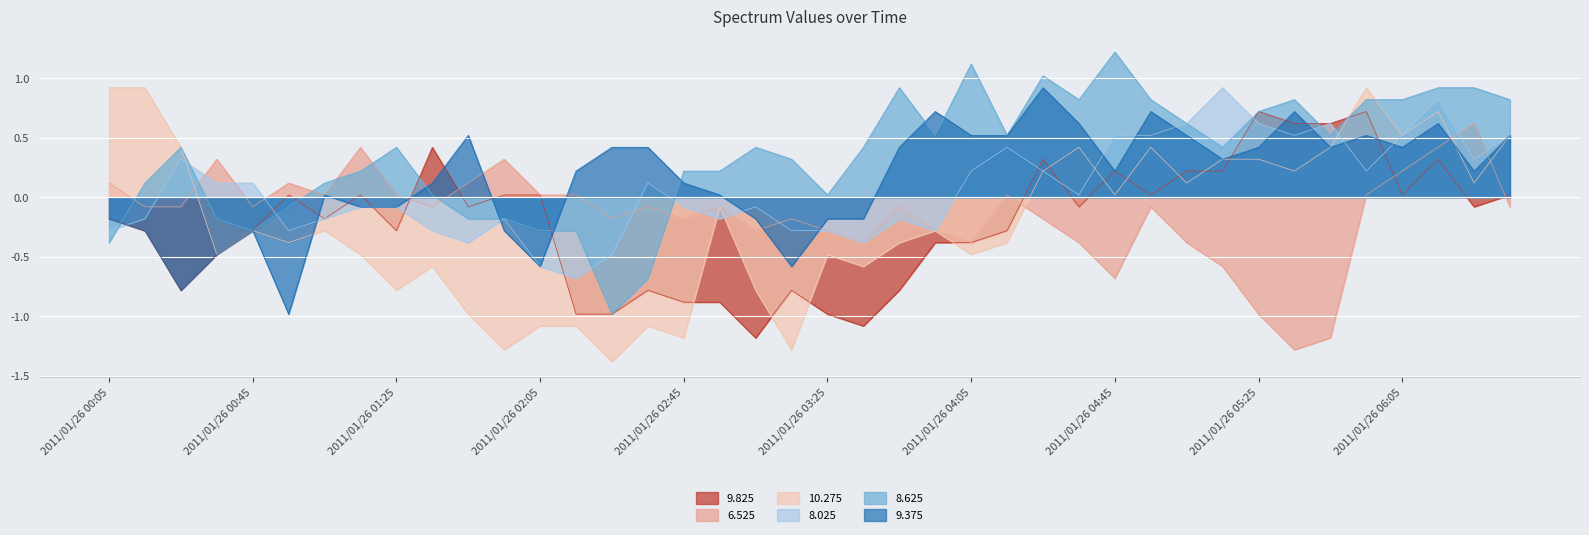

Where is the first local maximum for 8.625?

2011/01/26 00:25